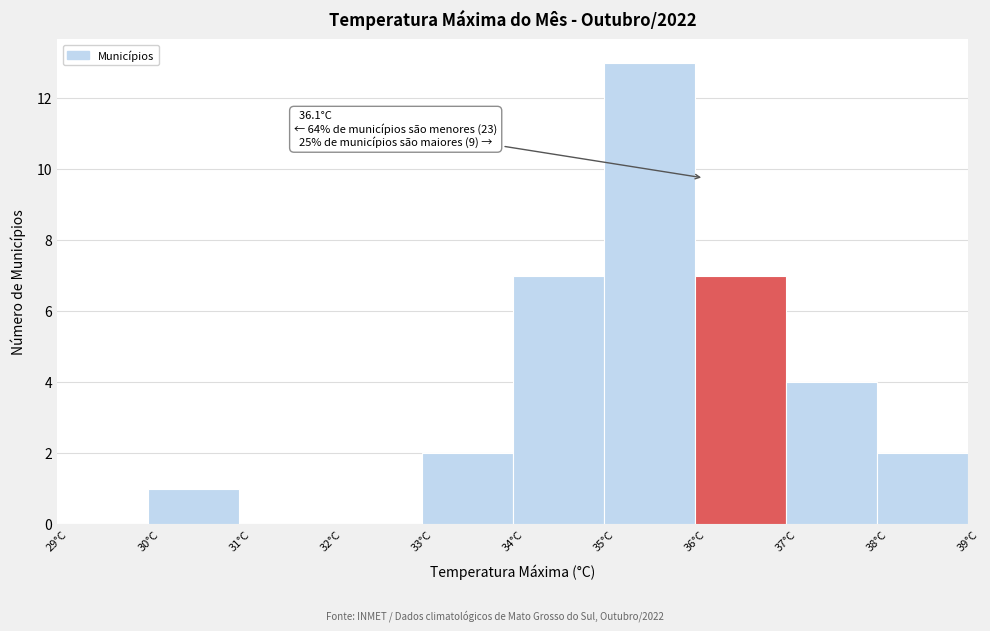

Over which range of the x-axis is the bar tallest?

35 to 36